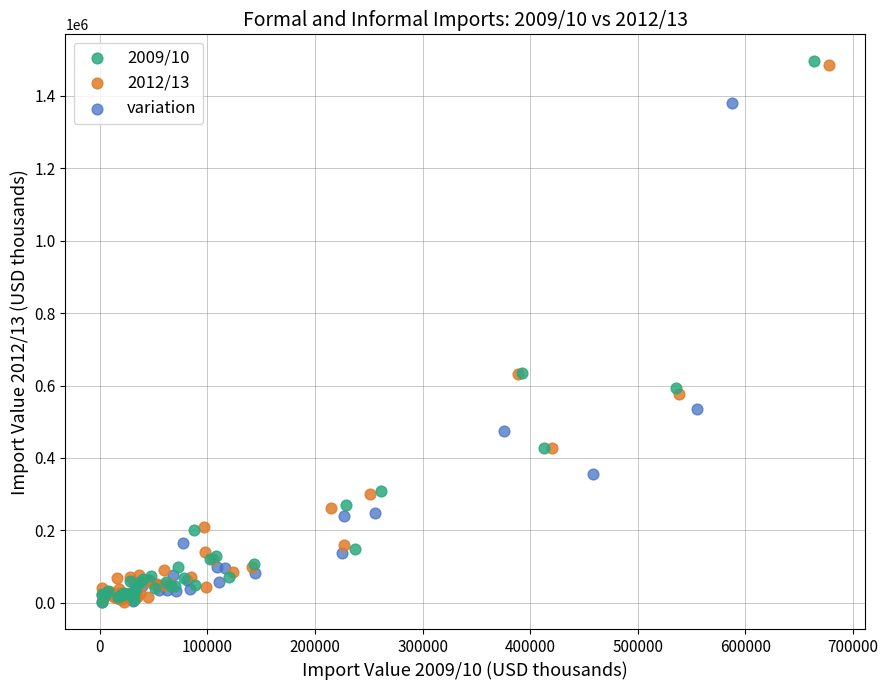

Which series has the largest Y range (max minus min)?

2009/10